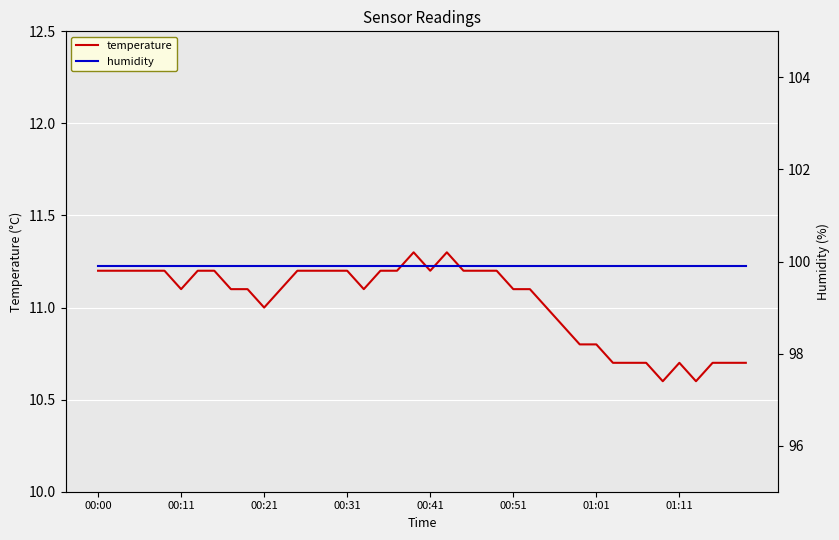

How many categories are shown in the chart?

40